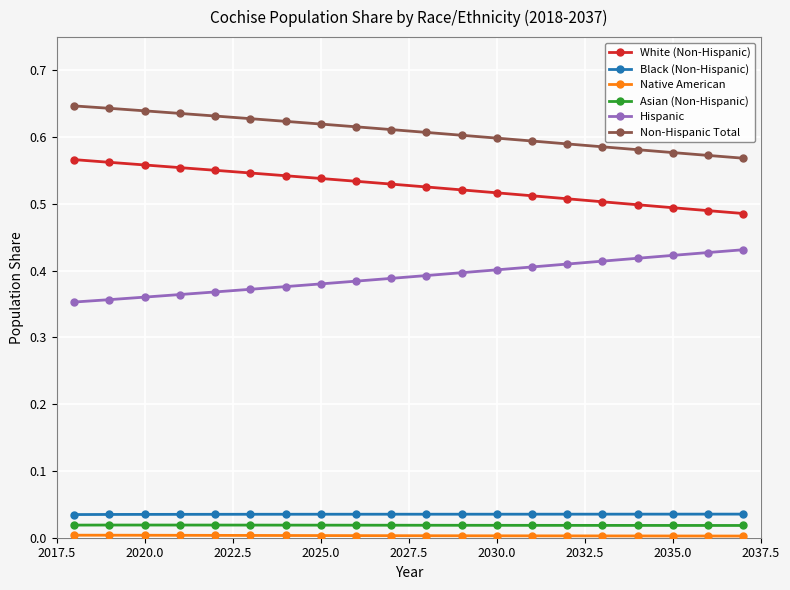

True or false: Non-Hispanic Total and Hispanic cross at least once.

False